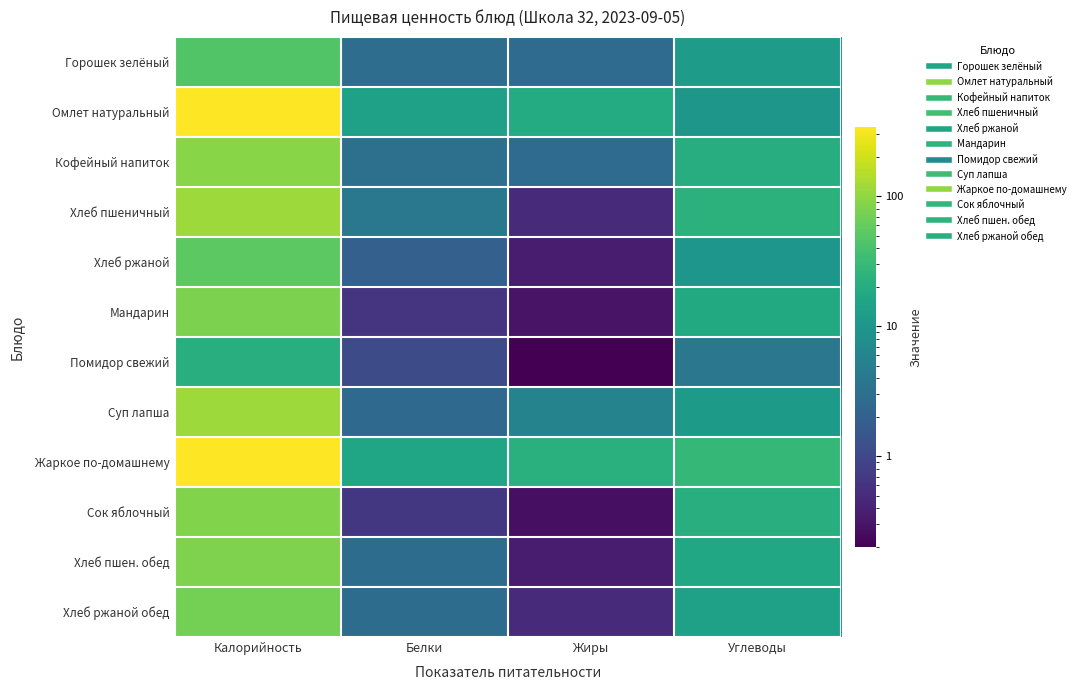

Which has a higher value, Жиры or Калорийность?

Калорийность